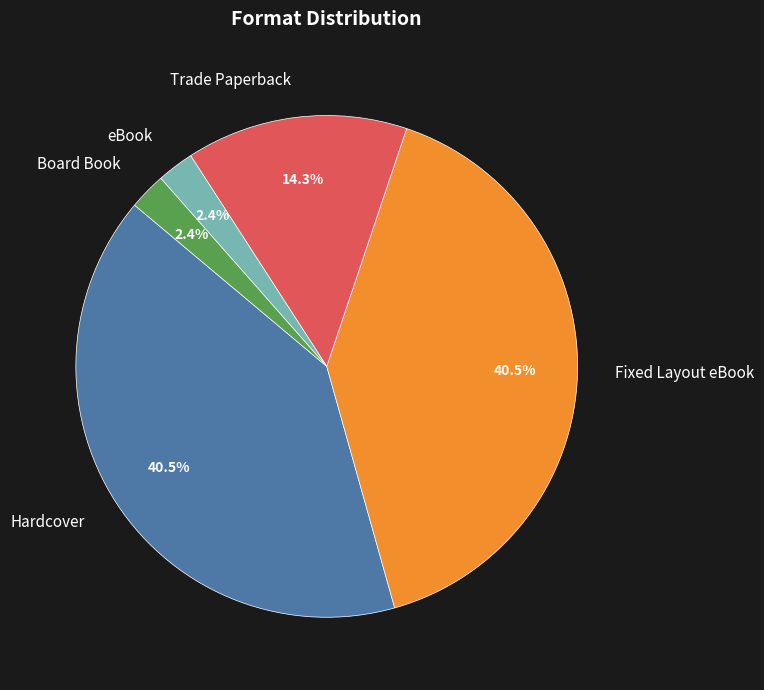

Between Board Book and Fixed Layout eBook, which is larger?

Fixed Layout eBook